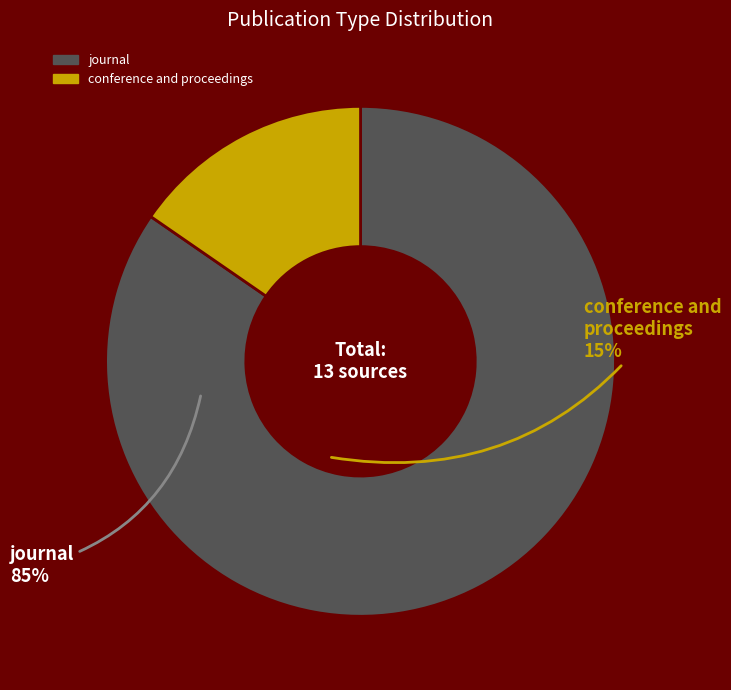

Which category has the biggest portion of the pie?

journal